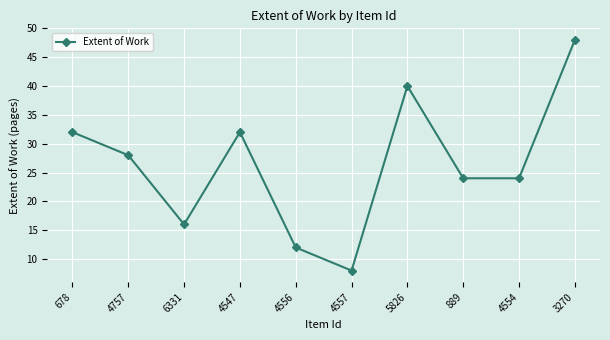

What is the label of the 4th point from the left?

4547